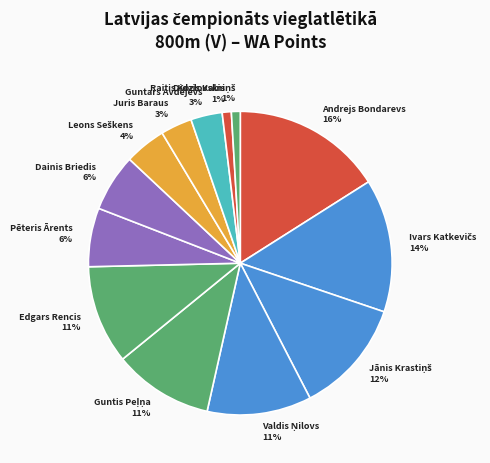

Which category has the biggest portion of the pie?

Andrejs Bondarevs